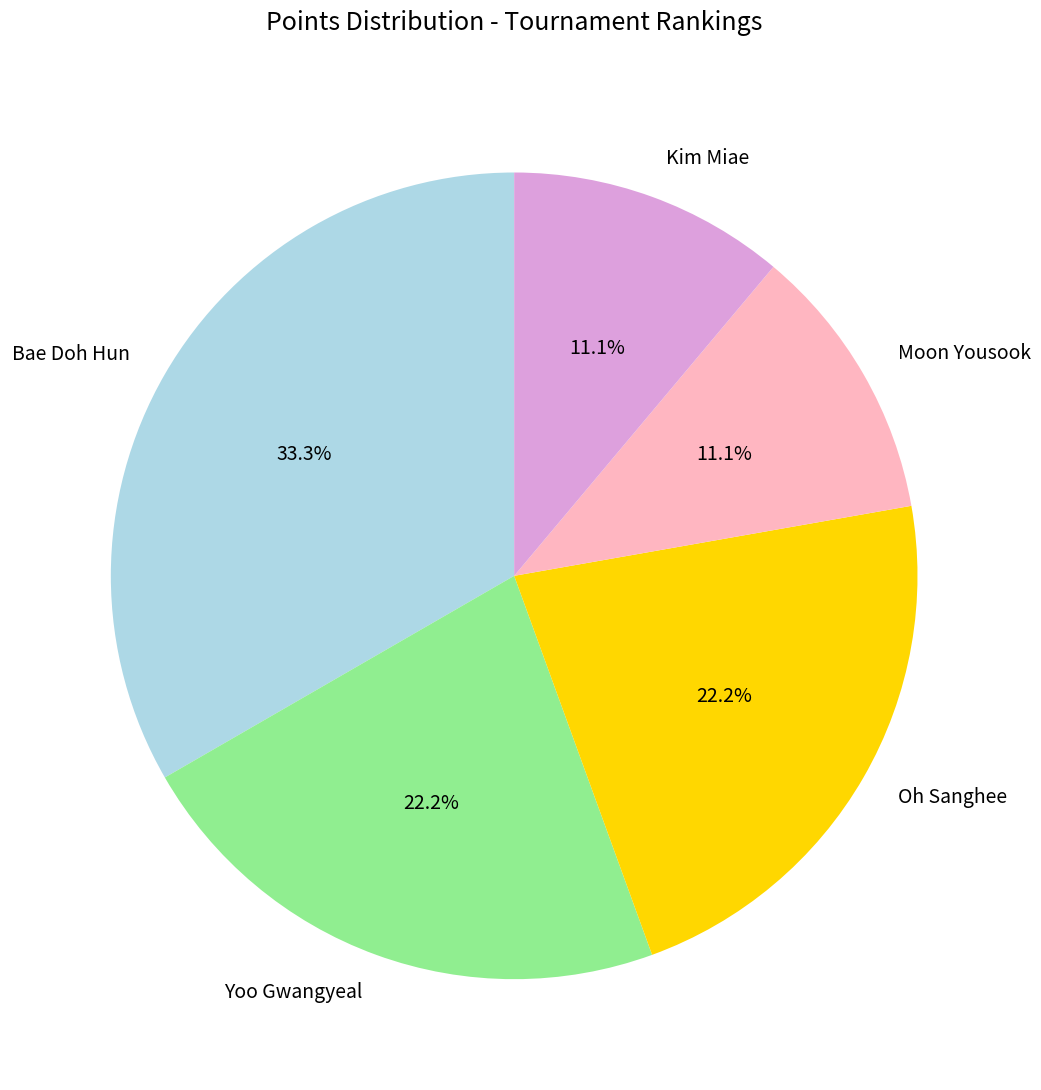

Which category has the biggest portion of the pie?

Bae Doh Hun